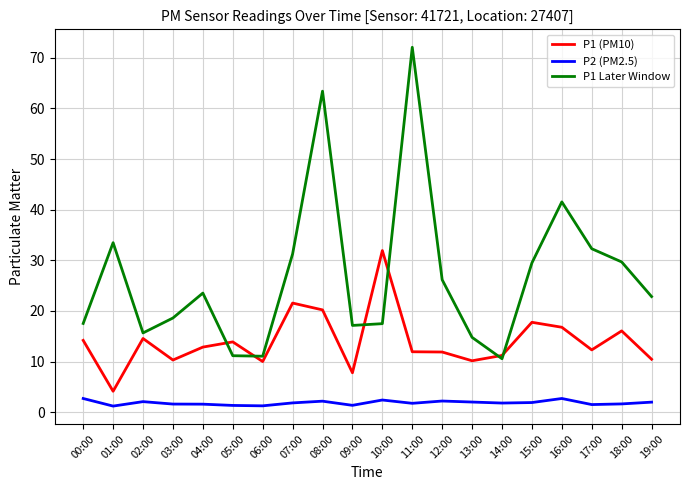

True or false: P2 (PM2.5) and P1 Later Window cross at least once.

False